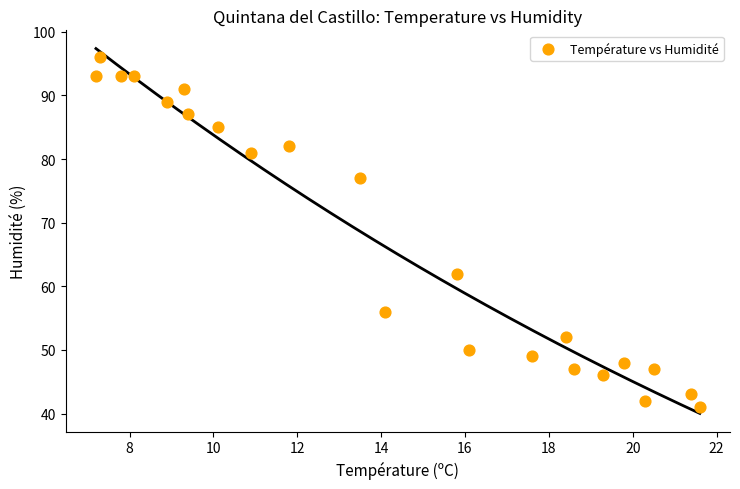

What Y value in the scatter plot is closest to 68?

62